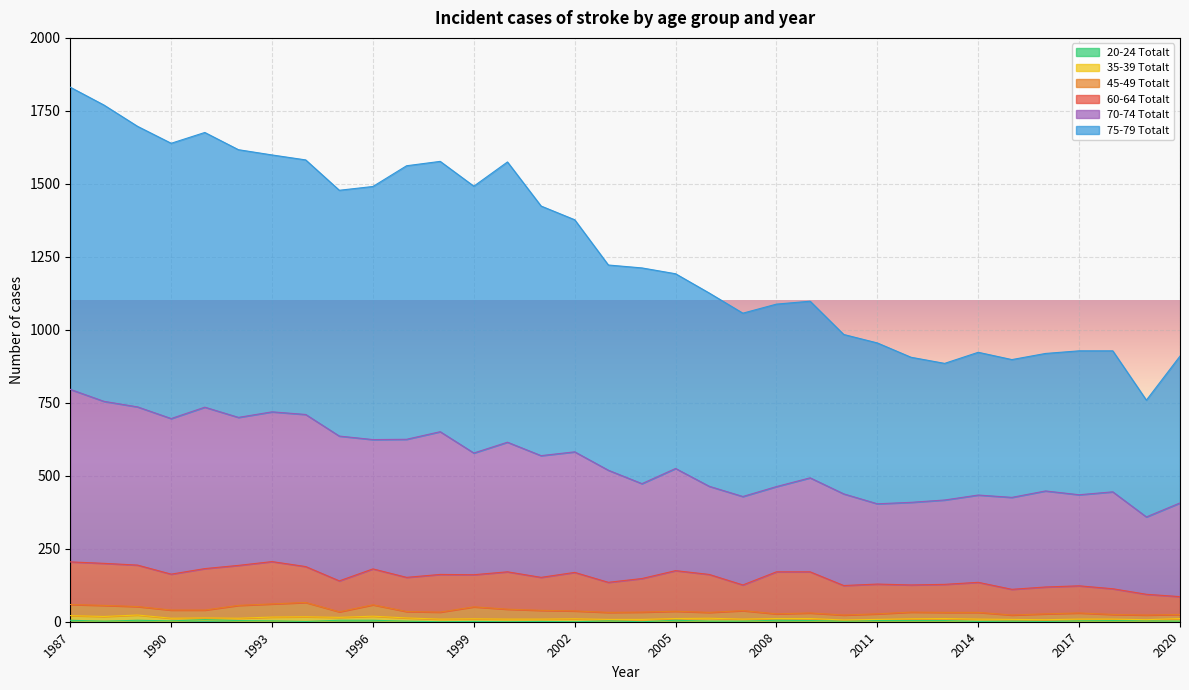

What is the difference between the highest and lowest values at 1997?

1560